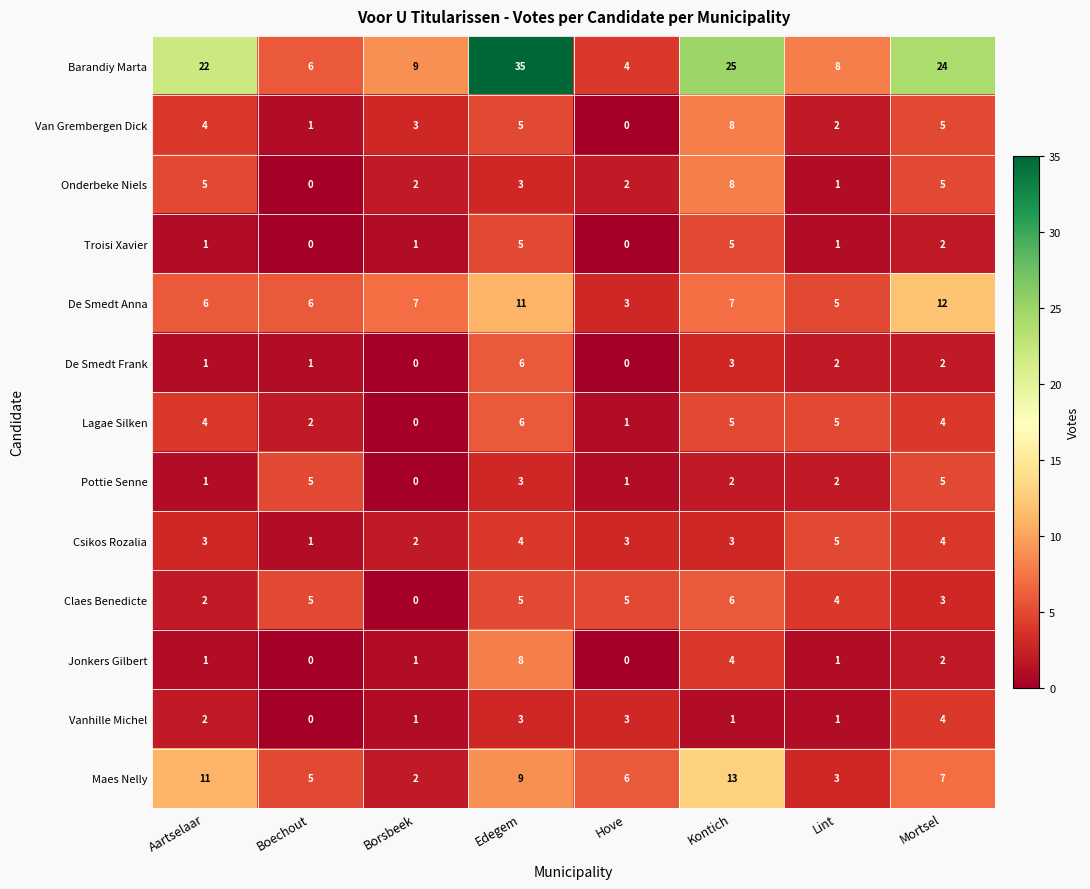

Which category has the lowest value in the Van Grembergen Dick series?

Hove